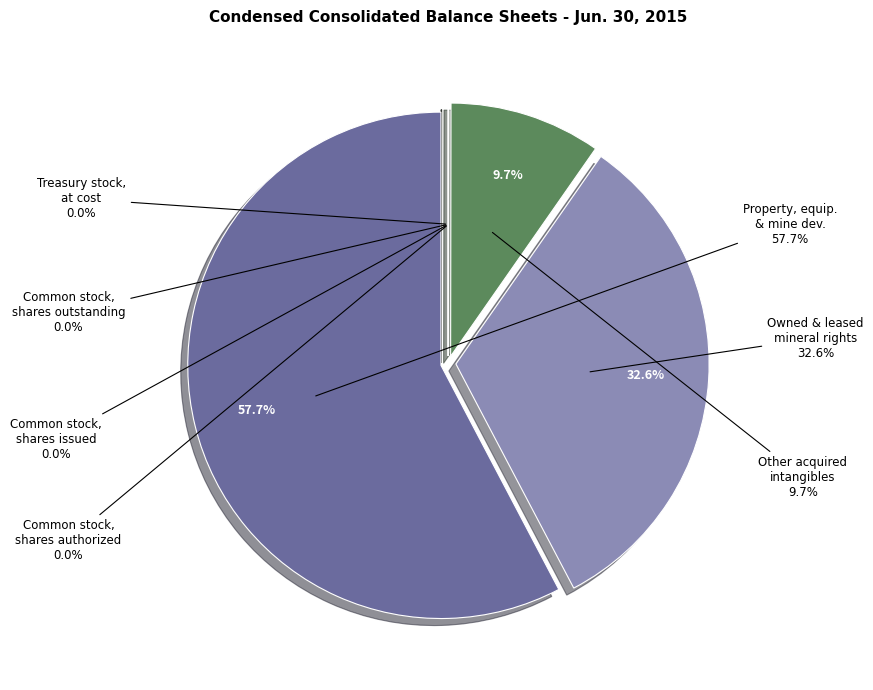

Which slice is the smallest?

Treasury stock, at cost